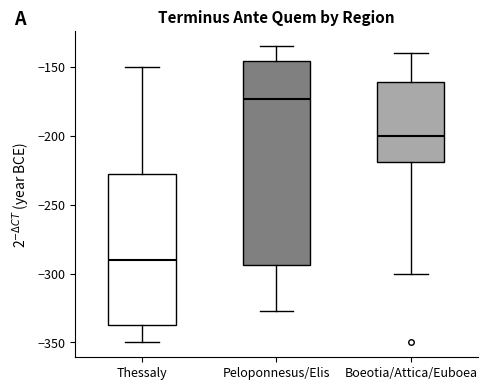

Reading left to right, transcribe this box plot: for each box, give where its median line is, the range the box spans, and where its two whiskers end, as read against the y-axis. The values are not printed on the chart, so give them approximately, as read against the axis.

Thessaly: median -290, box -335 to -225, whiskers -350 to -150
Peloponnesus/Elis: median -175, box -295 to -145, whiskers -325 to -135
Boeotia/Attica/Euboea: median -200, box -220 to -160, whiskers -300 to -140